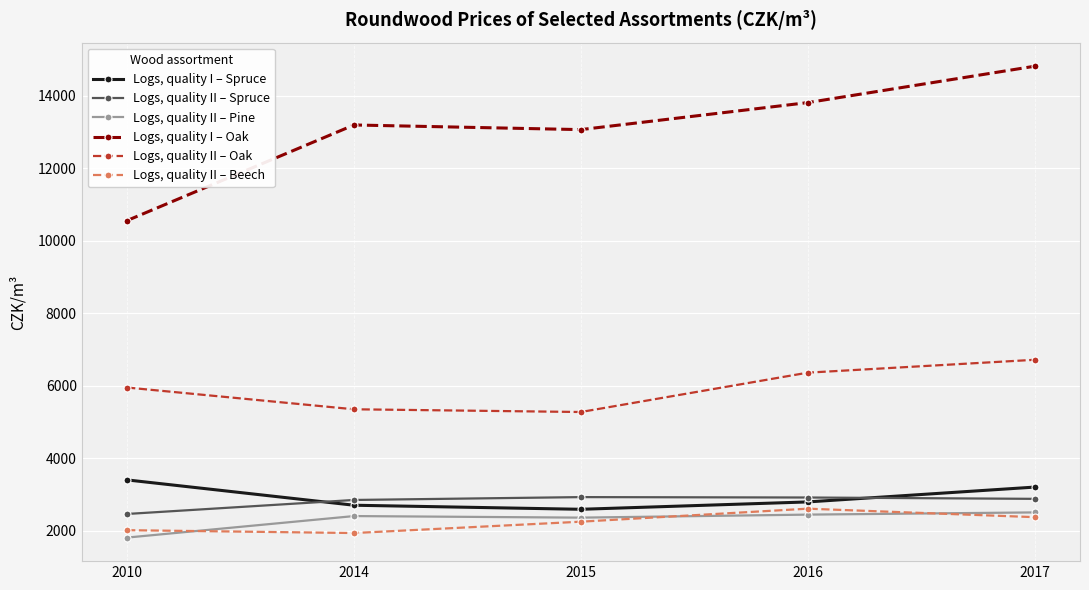

At which label does Logs, quality II – Pine reach its minimum?

2010